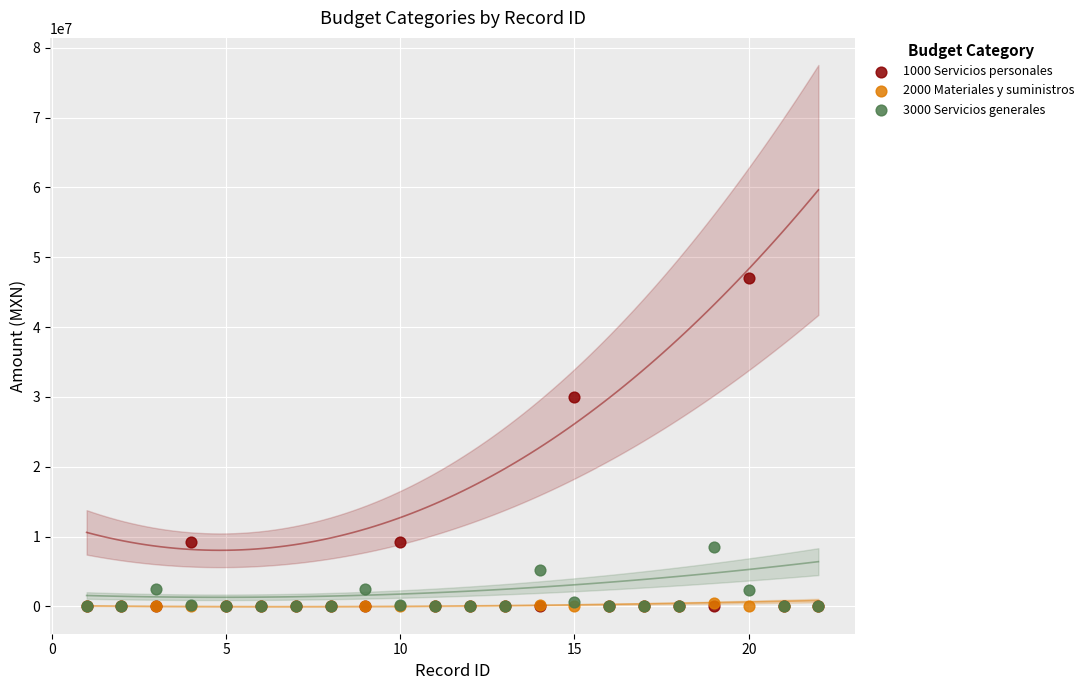

Across all series, what Y value is closest to 23494051?

30023534.1